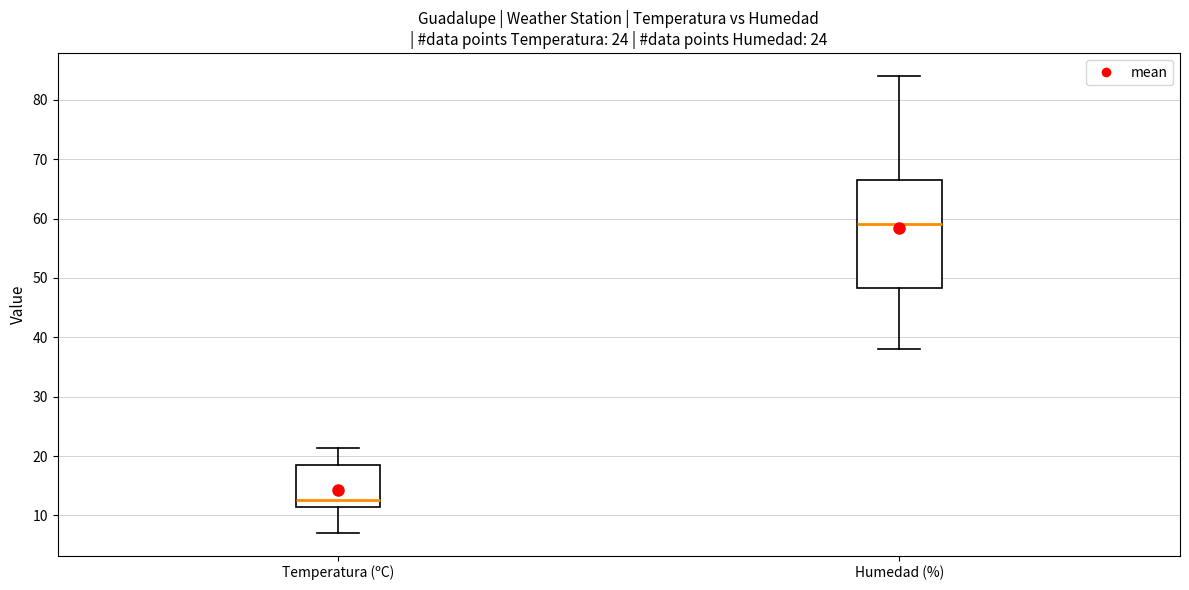

Reading left to right, transcribe this box plot: for each box, give where its median line is, the range the box spans, and where its two whiskers end, as read against the y-axis. The values are not printed on the chart, so give them approximately, as read against the axis.

Temperatura (ºC): median 13, box 11 to 19, whiskers 7 to 21
Humedad (%): median 59, box 48 to 67, whiskers 38 to 84